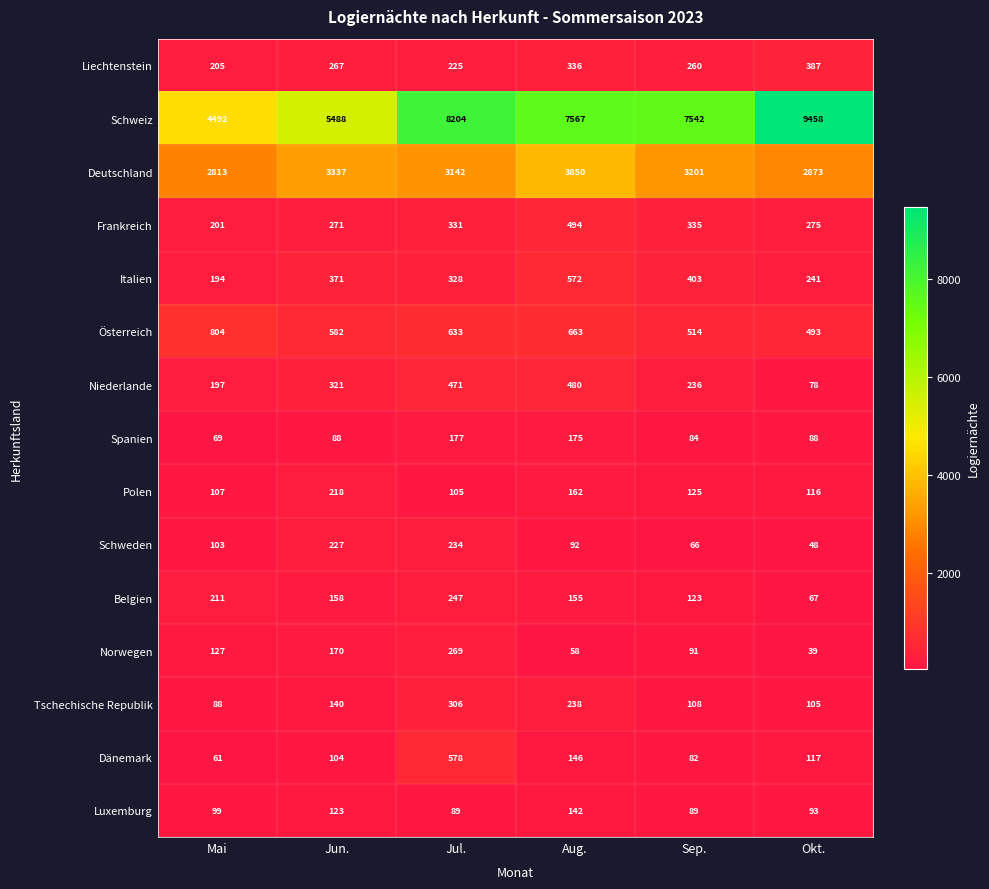

The value of Österreich at Jun. is 582. True or false?

True